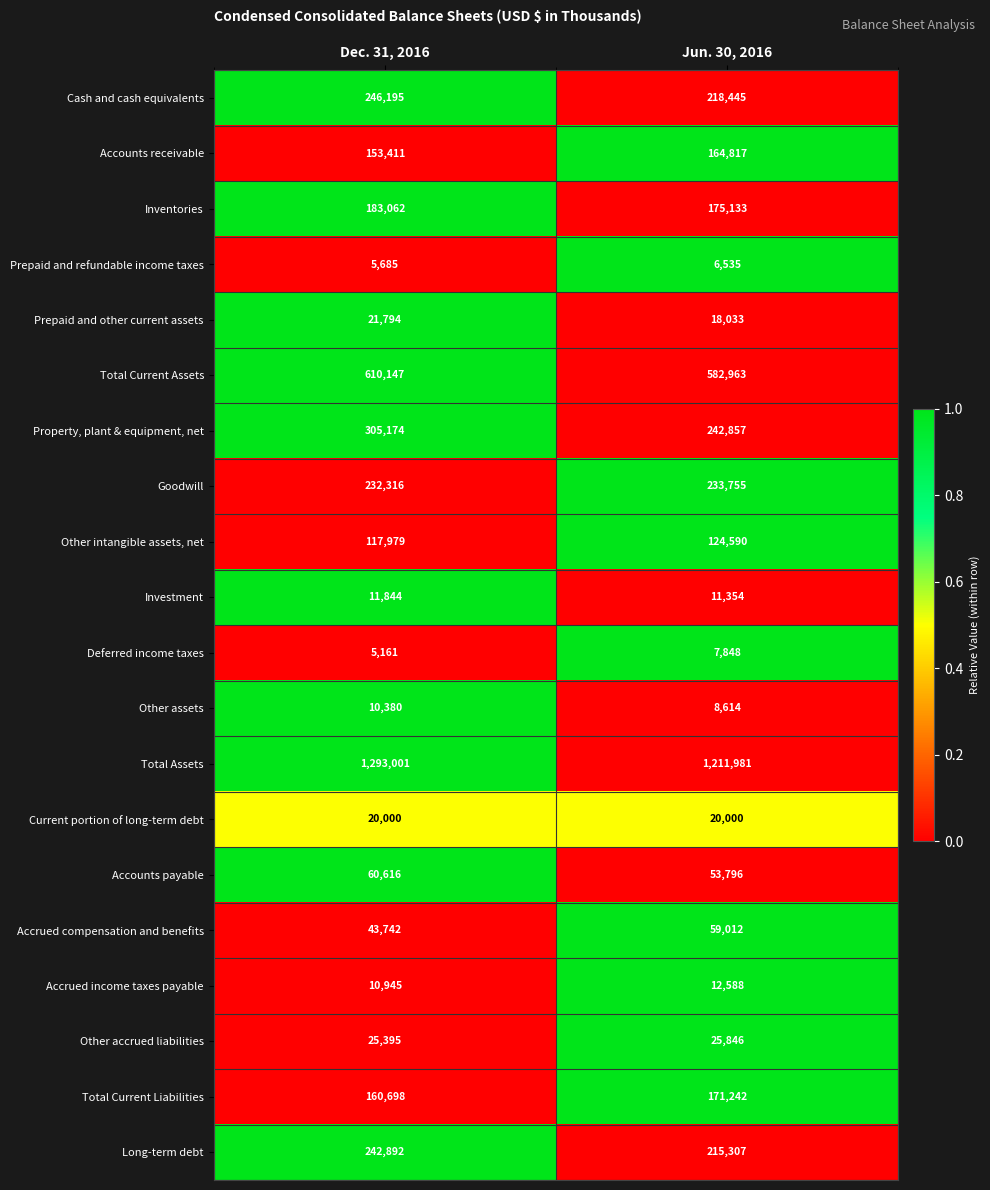

What is the difference between the maximum and minimum values in the Prepaid and refundable income taxes series?

850